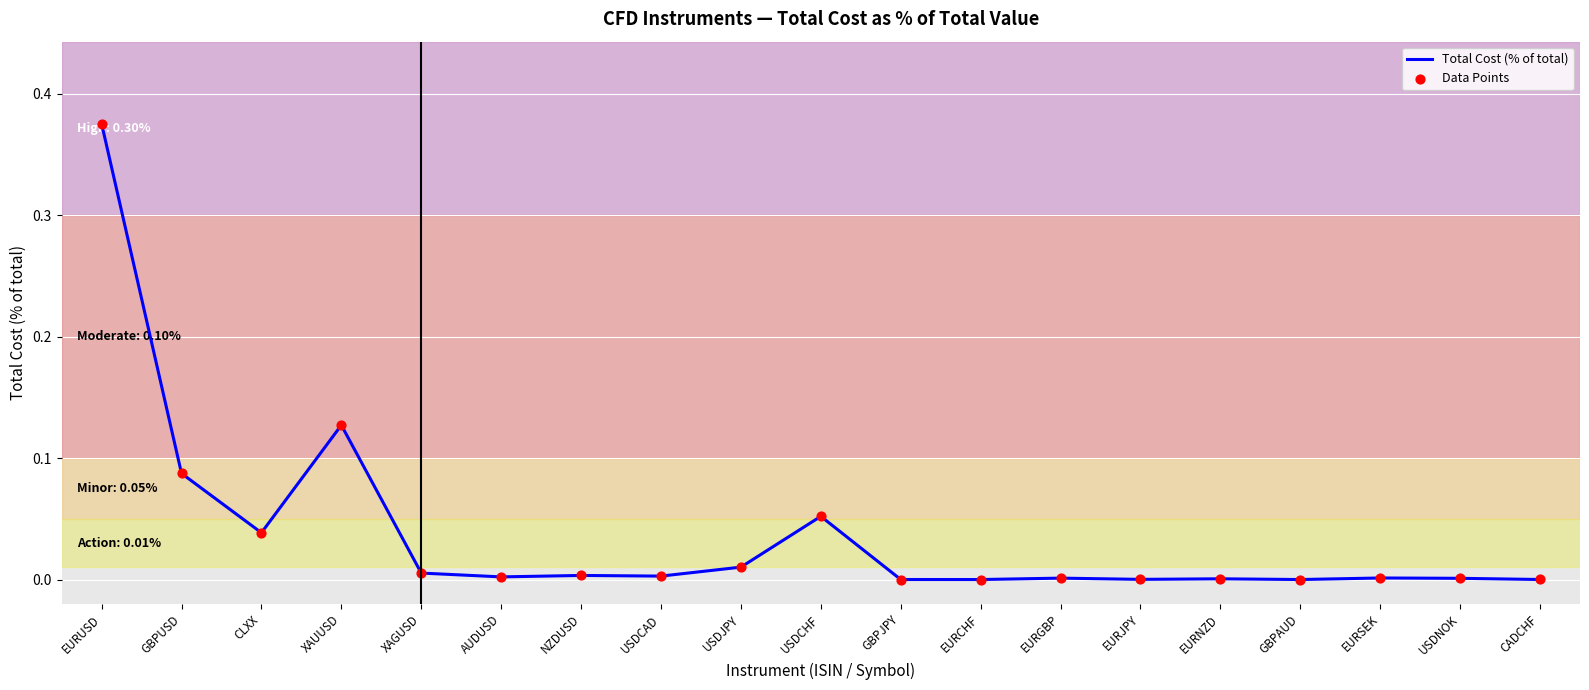

Which label corresponds to the largest value in the chart?

EURUSD